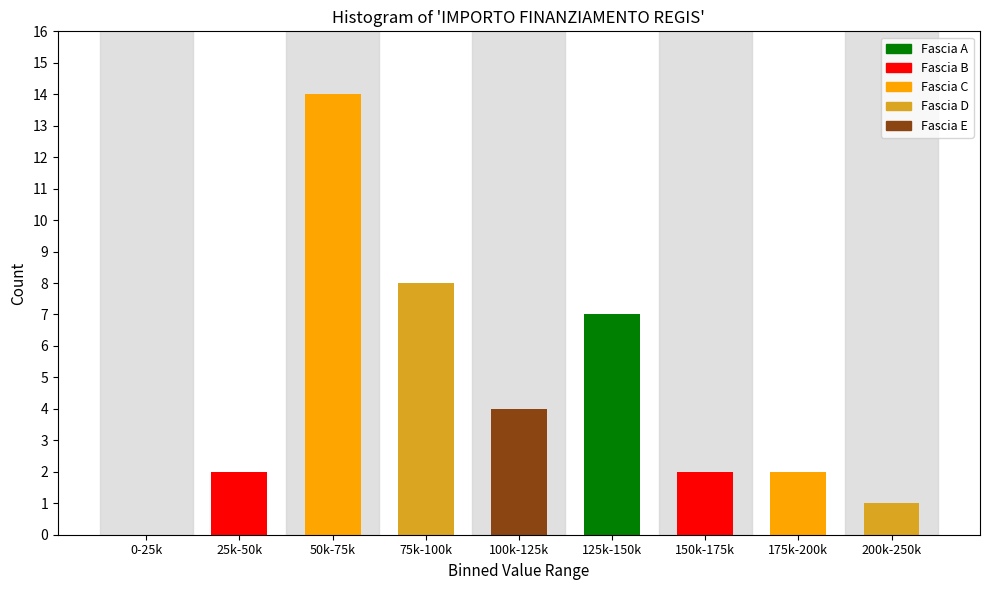

Reading left to right, list all the values displayed in this chart.

0-25k=0	25k-50k=2	50k-75k=14	75k-100k=8	100k-125k=4	125k-150k=7	150k-175k=2	175k-200k=2	200k-250k=1